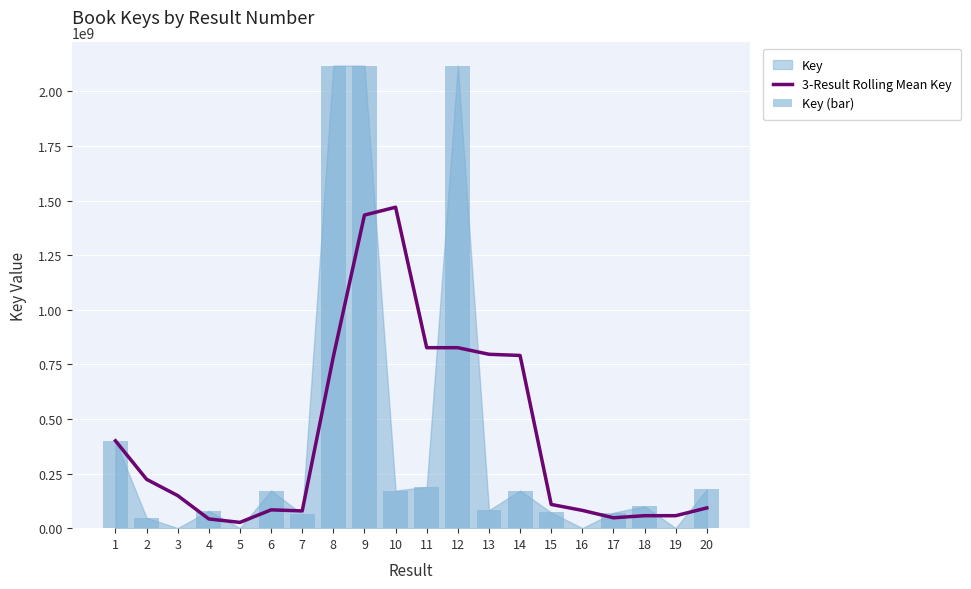

Which label corresponds to the smallest value in the chart?

19